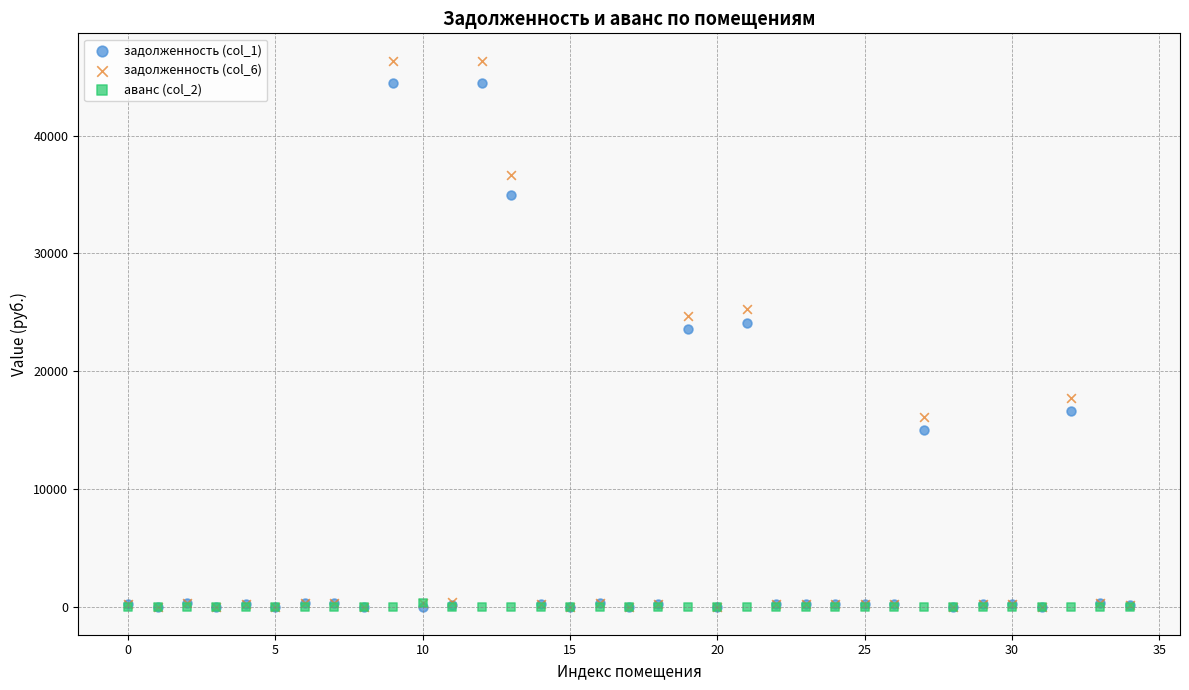

Which series contains the highest Y value?

задолженность (col_6)